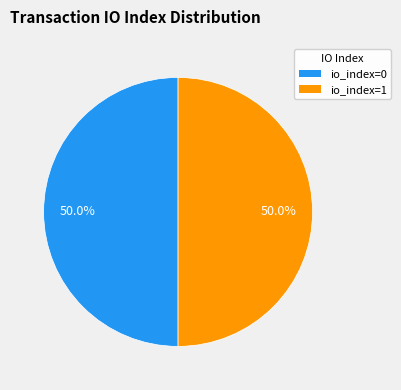

What is the ratio of the value at io_index=1 to the value at io_index=0?

1.0